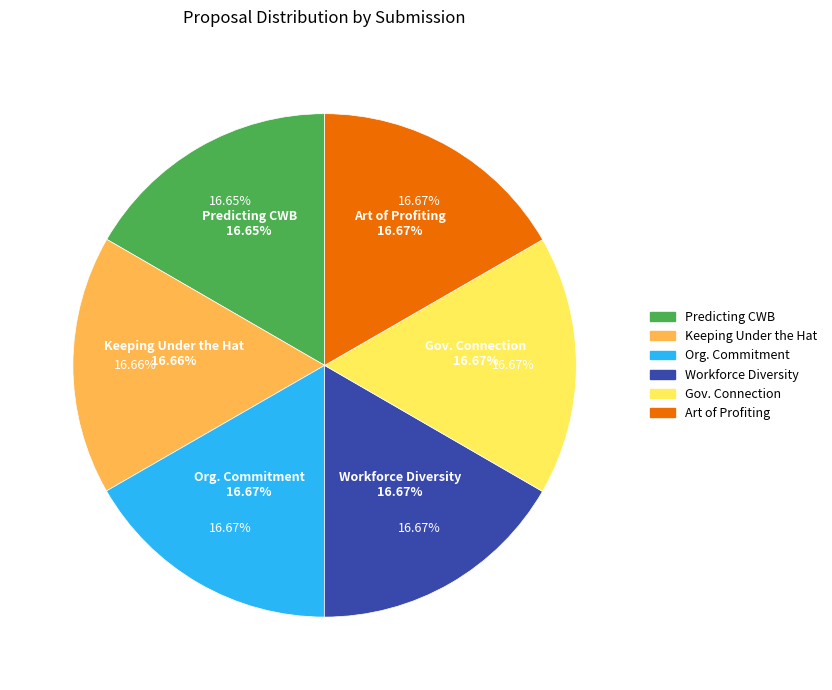

How many segments does this pie chart have?

6